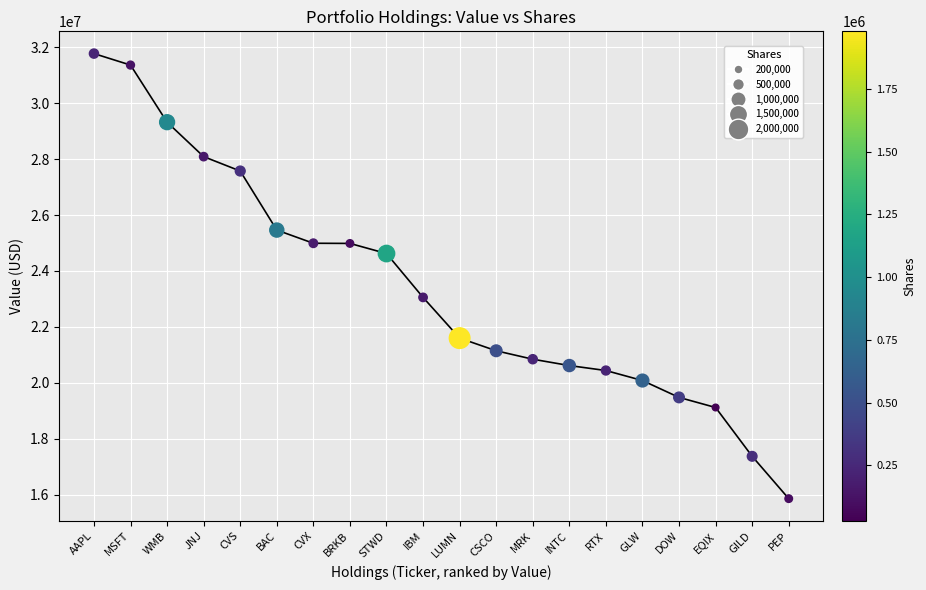

What is the range of Y values (max minus min)?

15928000